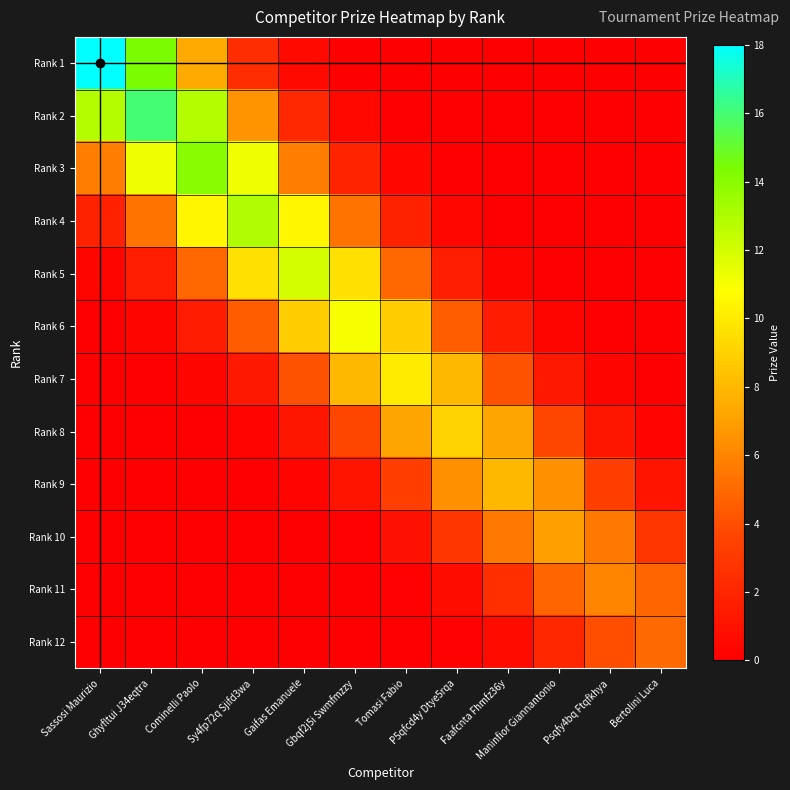

At which category is the sum across all series the highest?

Cominelli Paolo